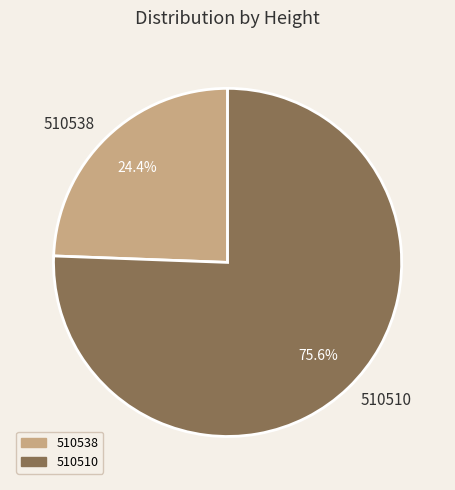

Which category accounts for the majority?

510510